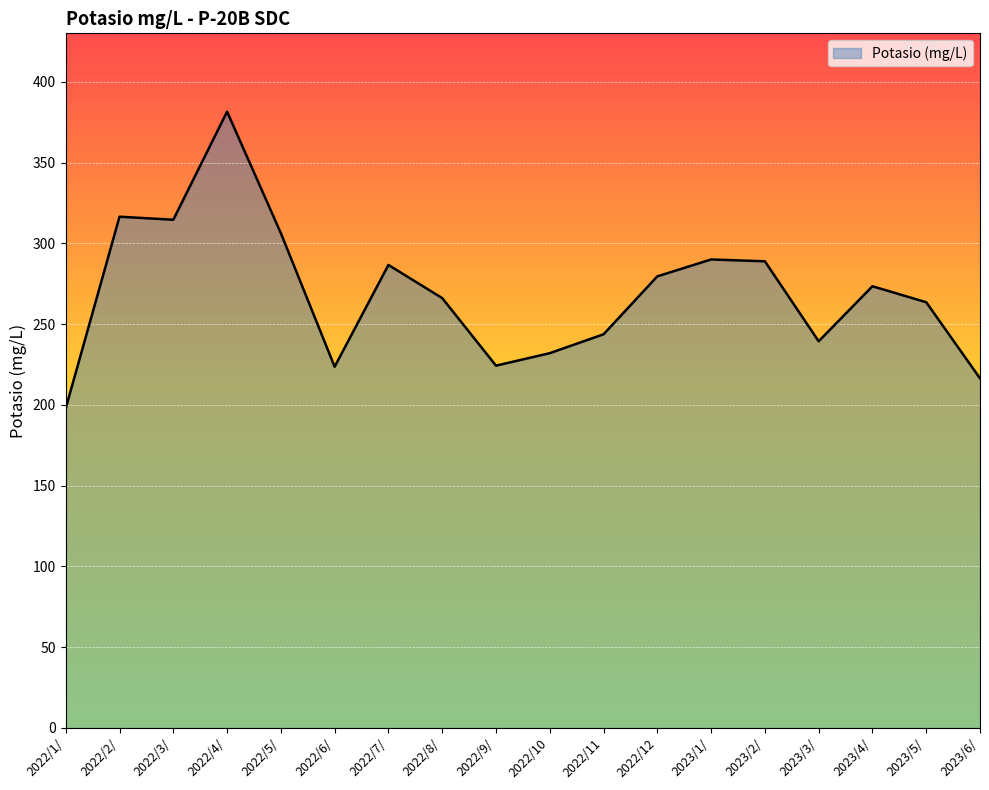

What is the average value?

269.1